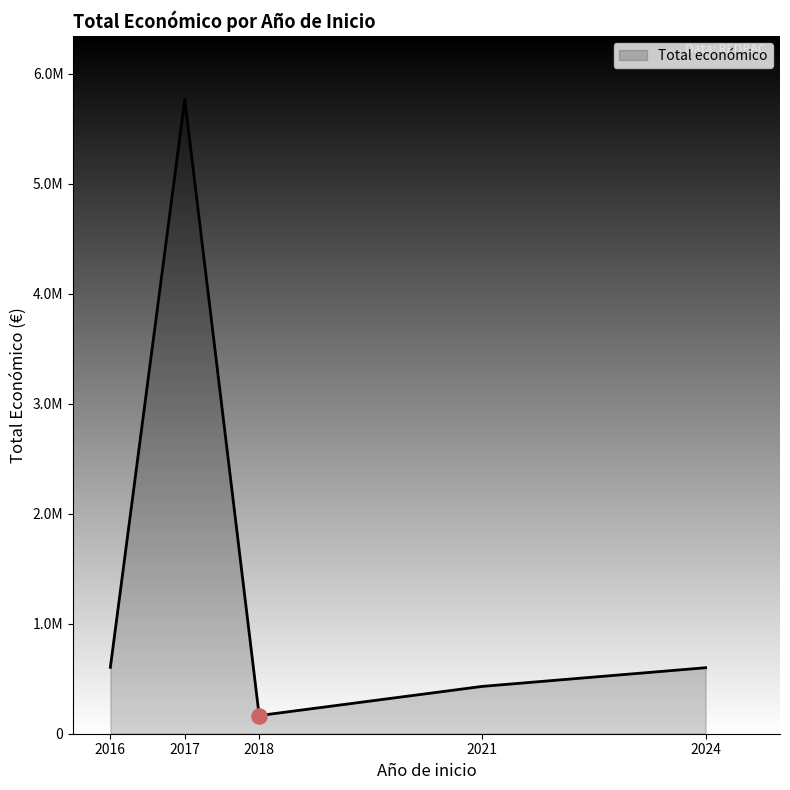

Is this an area chart (filled region under the line)?

Yes